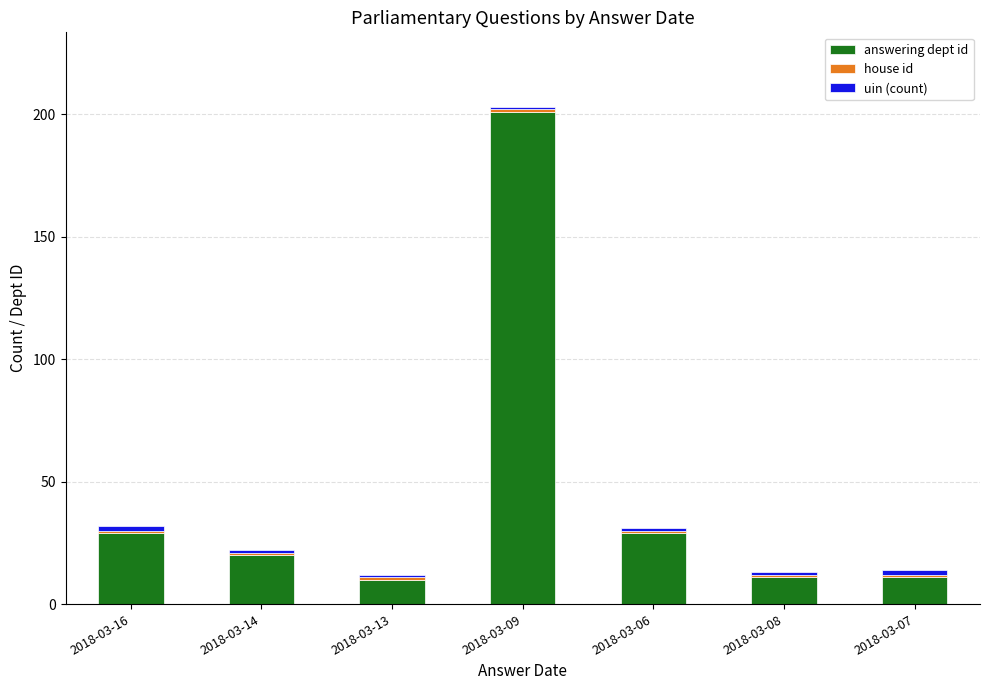

What is the difference between the second highest and minimum values in the answering dept id series?

19